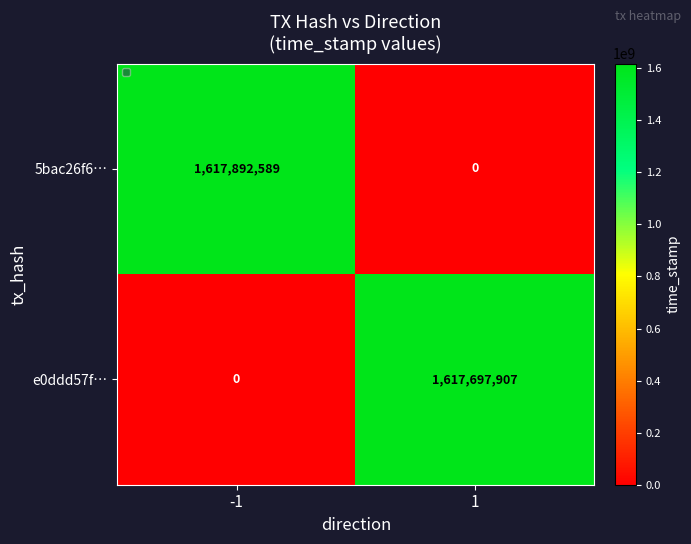

Rank the categories by e0ddd57f… value from lowest to highest.

-1, 1